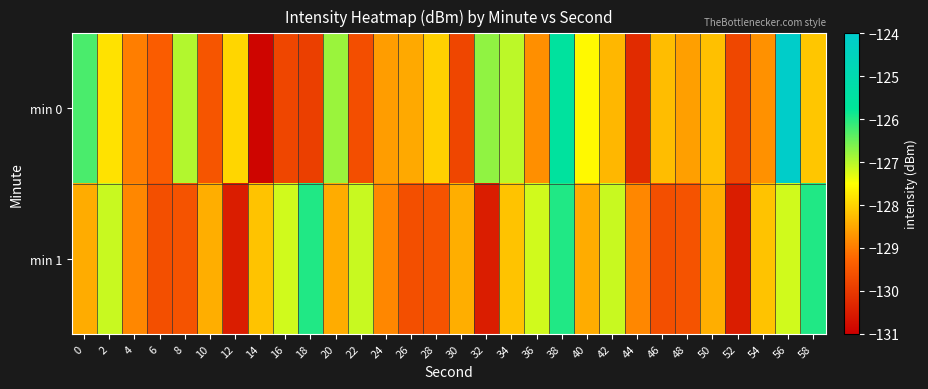

Reading left to right, list all the values displayed in this chart.

min 0: 0=-126.3	2=-127.8	4=-129.0	6=-129.4	8=-127.0	10=-129.5	12=-128.0	14=-130.9	16=-129.8	18=-129.9	20=-126.8	22=-129.7	24=-128.6	26=-128.5	28=-128.0	30=-129.8	32=-126.7	34=-127.0	36=-128.8	38=-125.6	40=-127.6	42=-128.3	44=-130.3	46=-128.2	48=-128.6	50=-128.2	52=-129.8	54=-128.8	56=-124.1	58=-128.1
min 1: 0=-128.4	2=-127.1	4=-128.9	6=-129.6	8=-129.6	10=-128.4	12=-130.5	14=-128.2	16=-127.2	18=-126.0	20=-128.4	22=-127.1	24=-128.9	26=-129.6	28=-129.6	30=-128.4	32=-130.5	34=-128.2	36=-127.2	38=-126.0	40=-128.4	42=-127.1	44=-128.9	46=-129.6	48=-129.6	50=-128.4	52=-130.5	54=-128.2	56=-127.2	58=-126.0